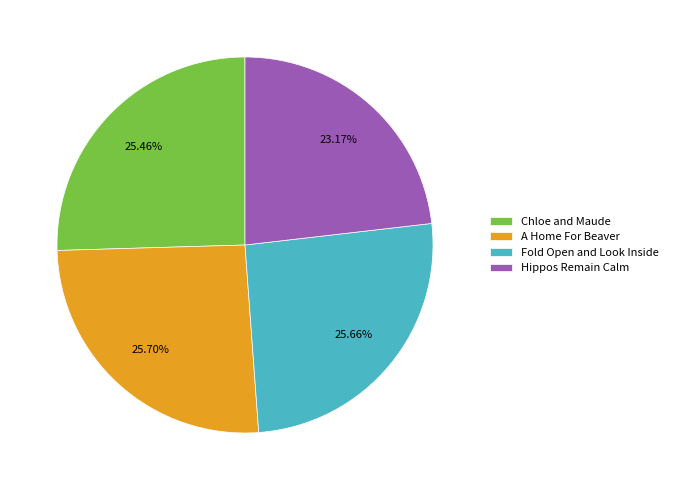

Is the sum of Fold Open and Look Inside and Chloe and Maude greater than half?

Yes